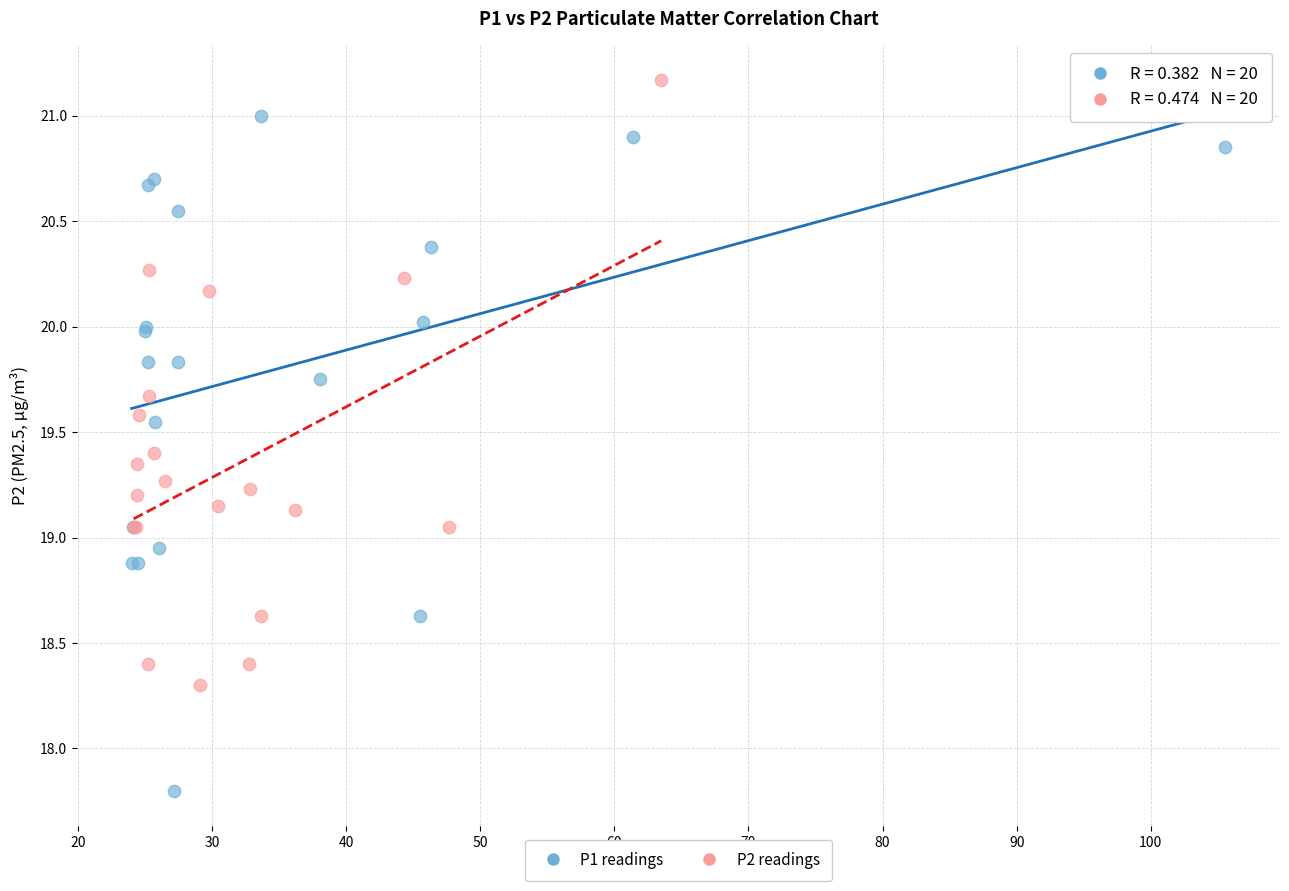

Which series reaches the maximum Y coordinate?

P2 readings